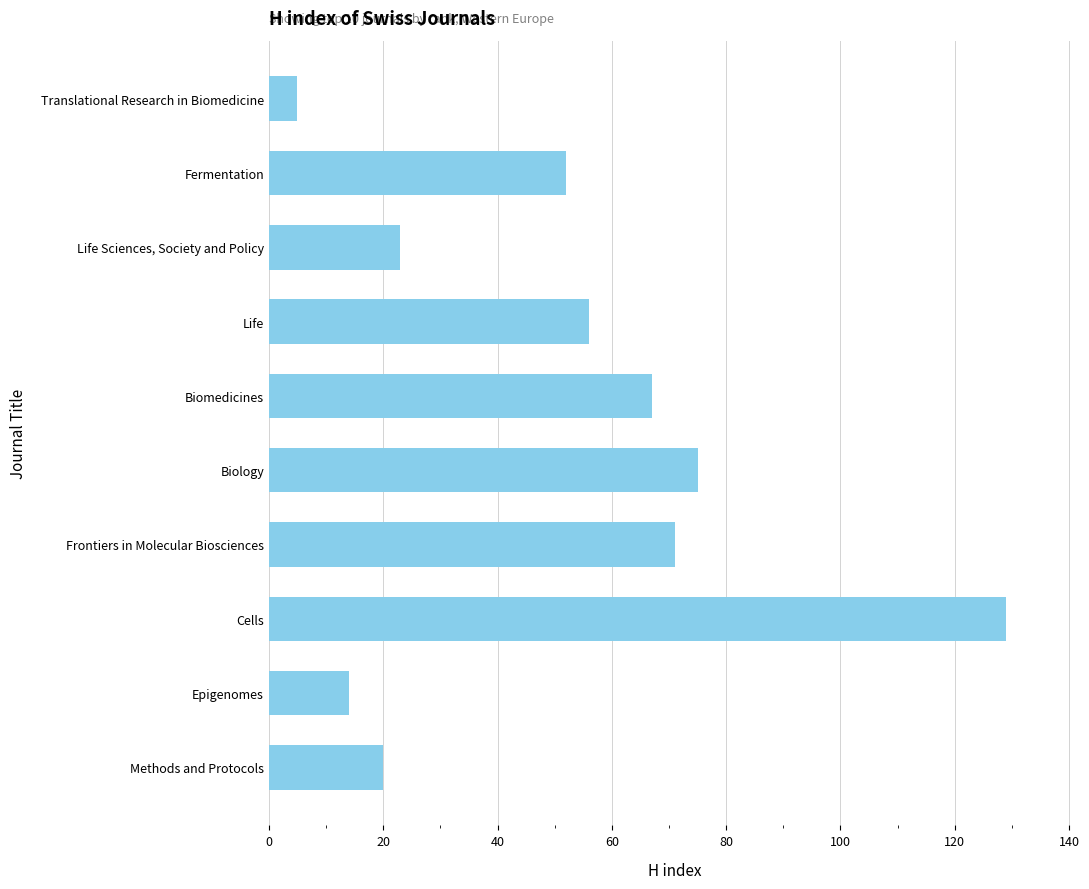

List the labels in order of value, largest first.

Cells, Biology, Frontiers in Molecular Biosciences, Biomedicines, Life, Fermentation, Life Sciences, Society and Policy, Methods and Protocols, Epigenomes, Translational Research in Biomedicine